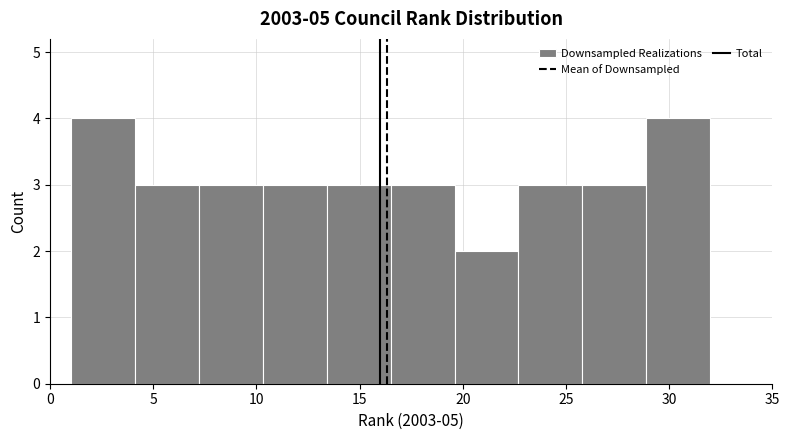

Reading left to right, list every bar in this chart as the range it spans on the x-axis followed by its height. Neither the bar edges nor the heights are printed on the chart, so give them approximately, as read against the axes.

1.0 to 4.1: 4
4.1 to 7.2: 3
7.2 to 10.3: 3
10.3 to 13.4: 3
13.4 to 16.5: 3
16.5 to 19.6: 3
19.6 to 22.7: 2
22.7 to 25.8: 3
25.8 to 28.9: 3
28.9 to 32.0: 4